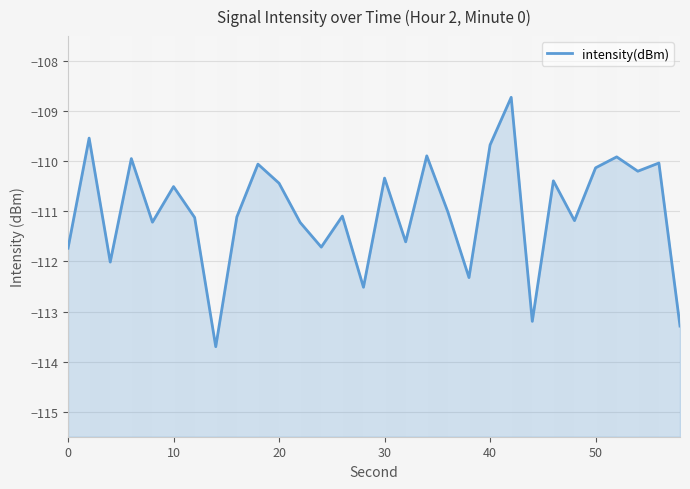

What is the difference between the maximum and minimum values?

5.0